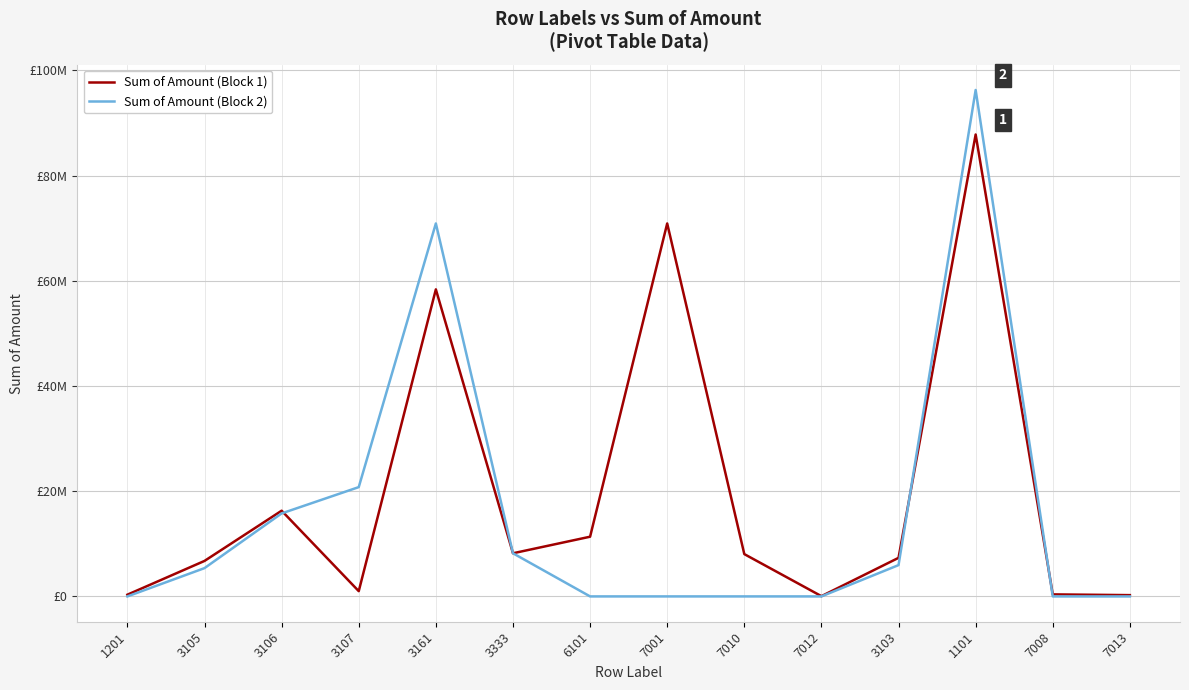

What are all the series names shown in the legend?

Sum of Amount (Block 1), Sum of Amount (Block 2)